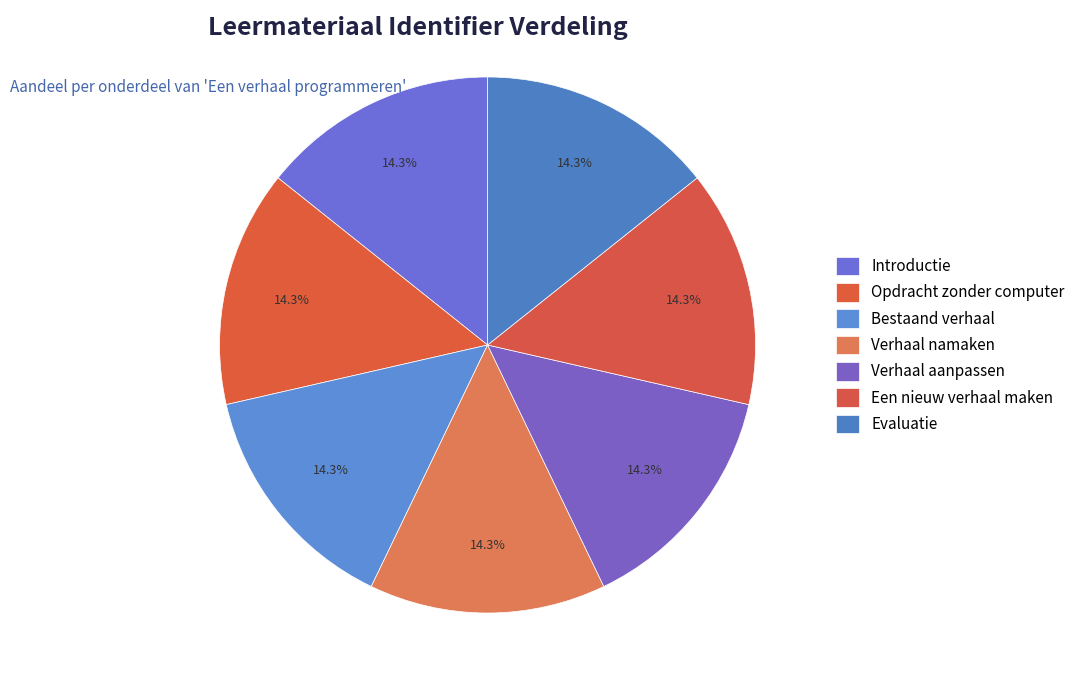

Is there any slice that represents more than half of the pie?

No